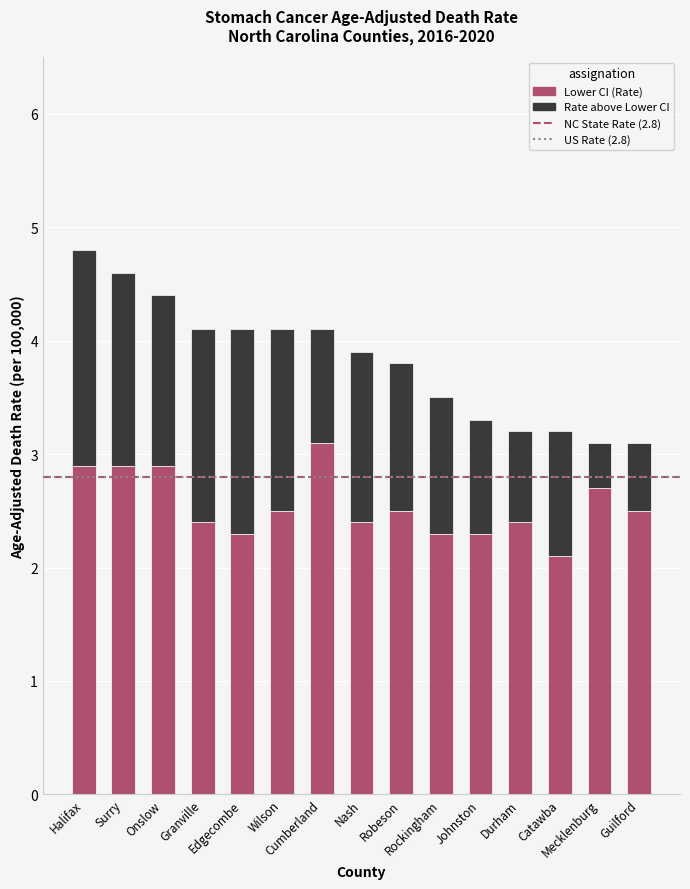

What is the lowest value of the Lower CI (Rate) series?

2.1